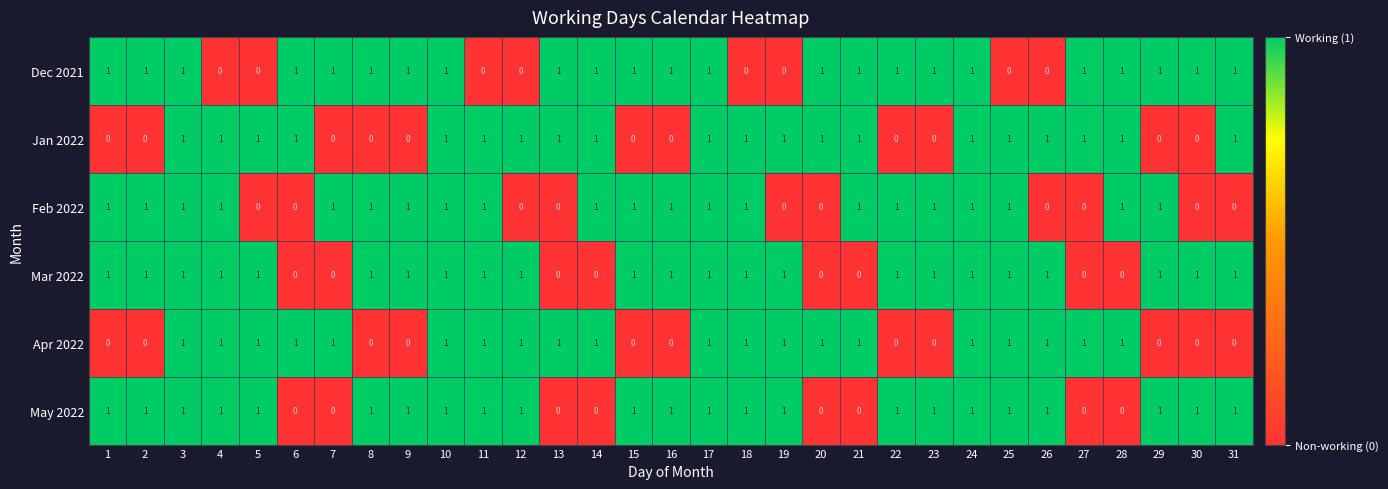

The Jan 2022 series shows 0 at 4. True or false?

False